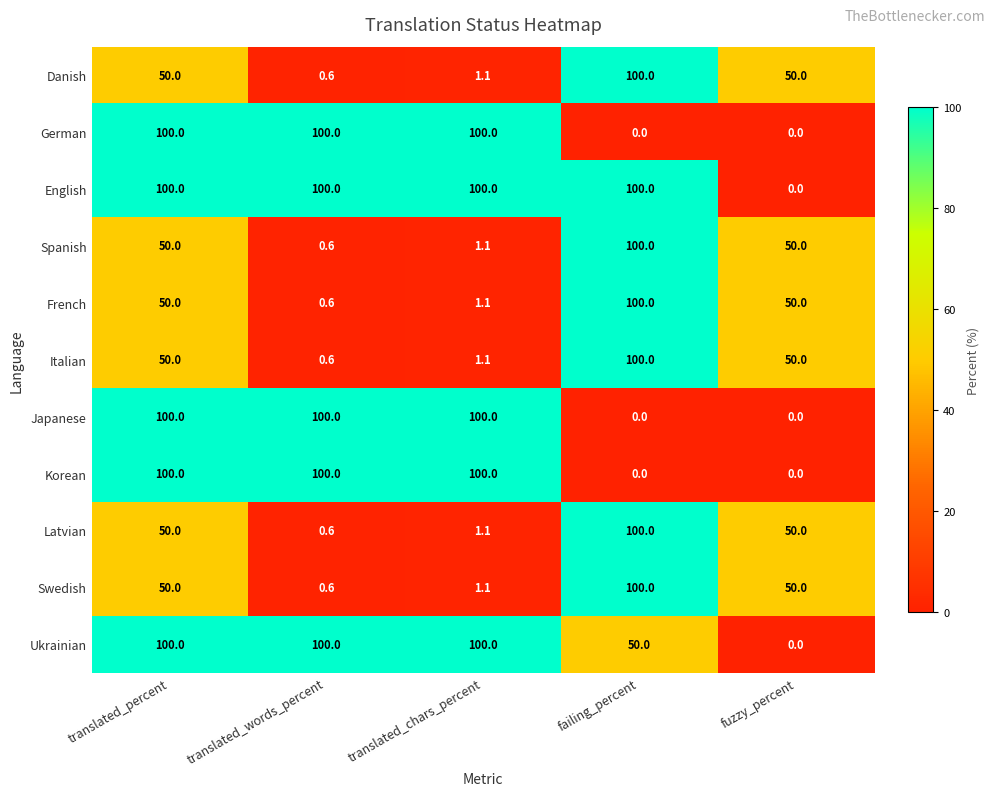

What is the maximum value for Danish?

100.0